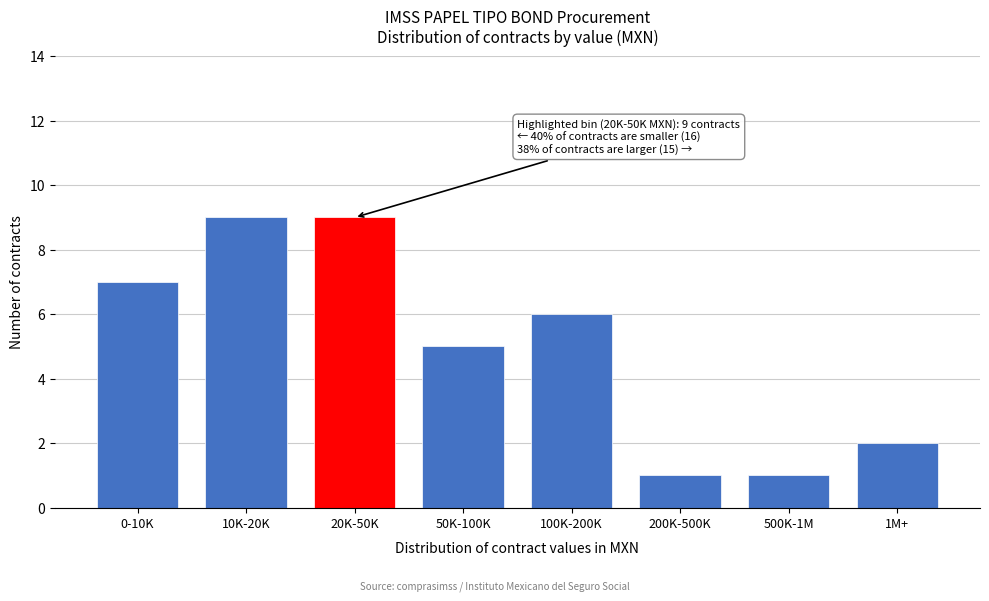

Reading right to left, what are all the values shown in this chart?

2	1	1	6	5	9	9	7